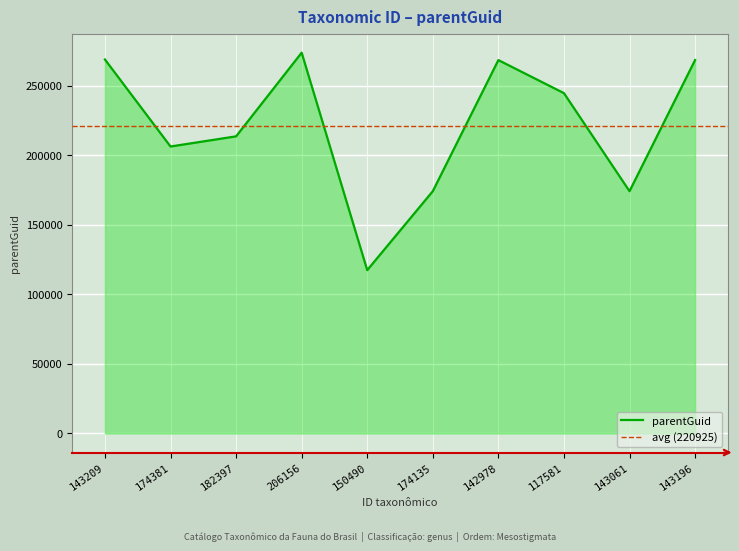

True or false: the data shows 244598 at 117581.

True